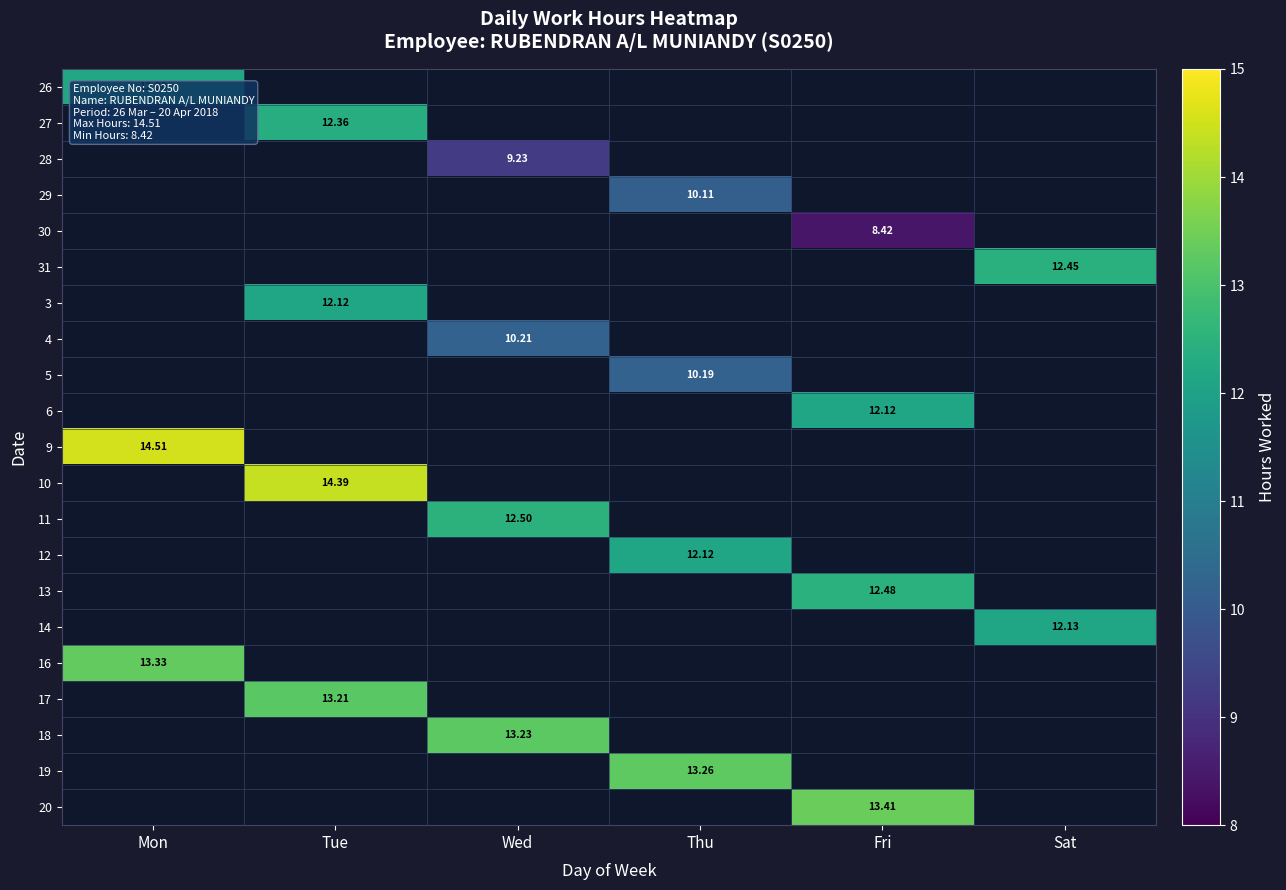

At which category does the chart reach its minimum across all series?

Fri